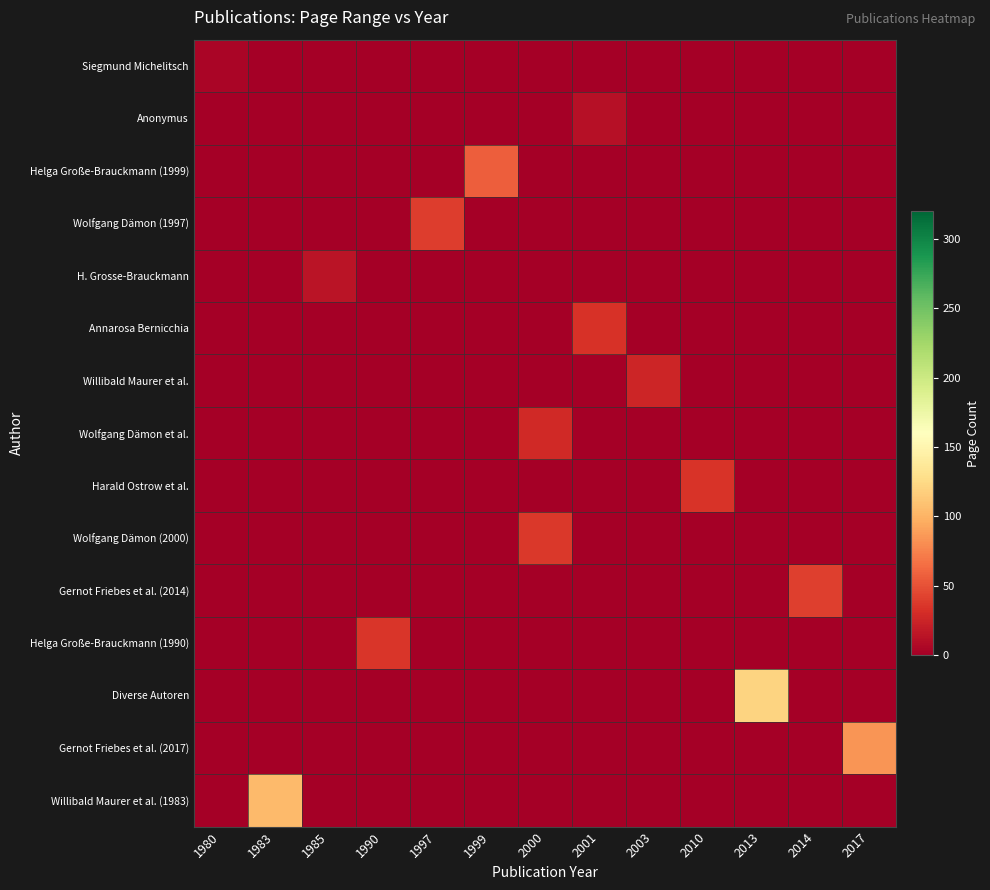

Between 2001 and 2013, which series saw the biggest shift?

Diverse Autoren